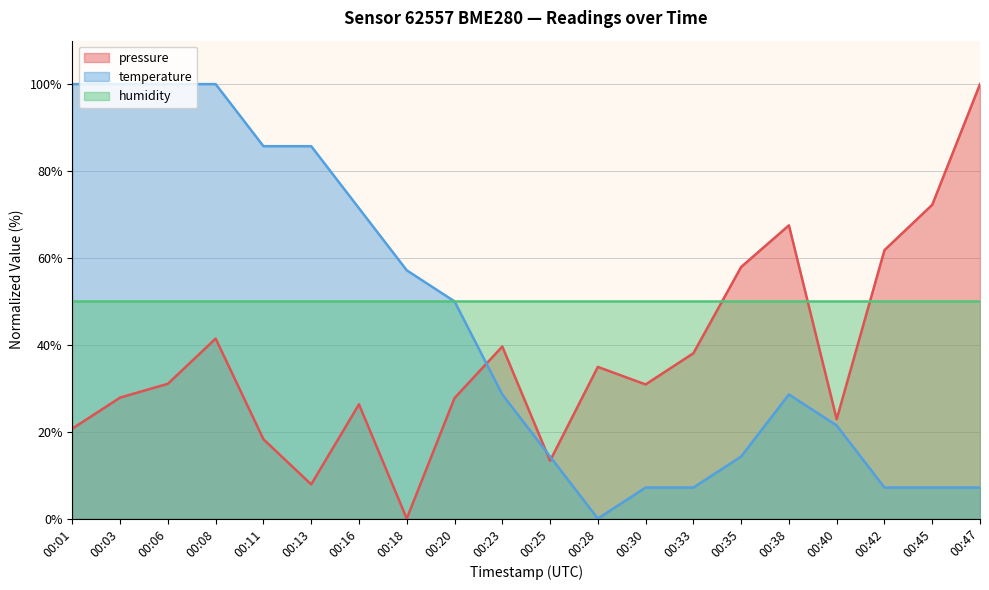

At 00:33, list the series in order from largest to smallest.

humidity, pressure, temperature